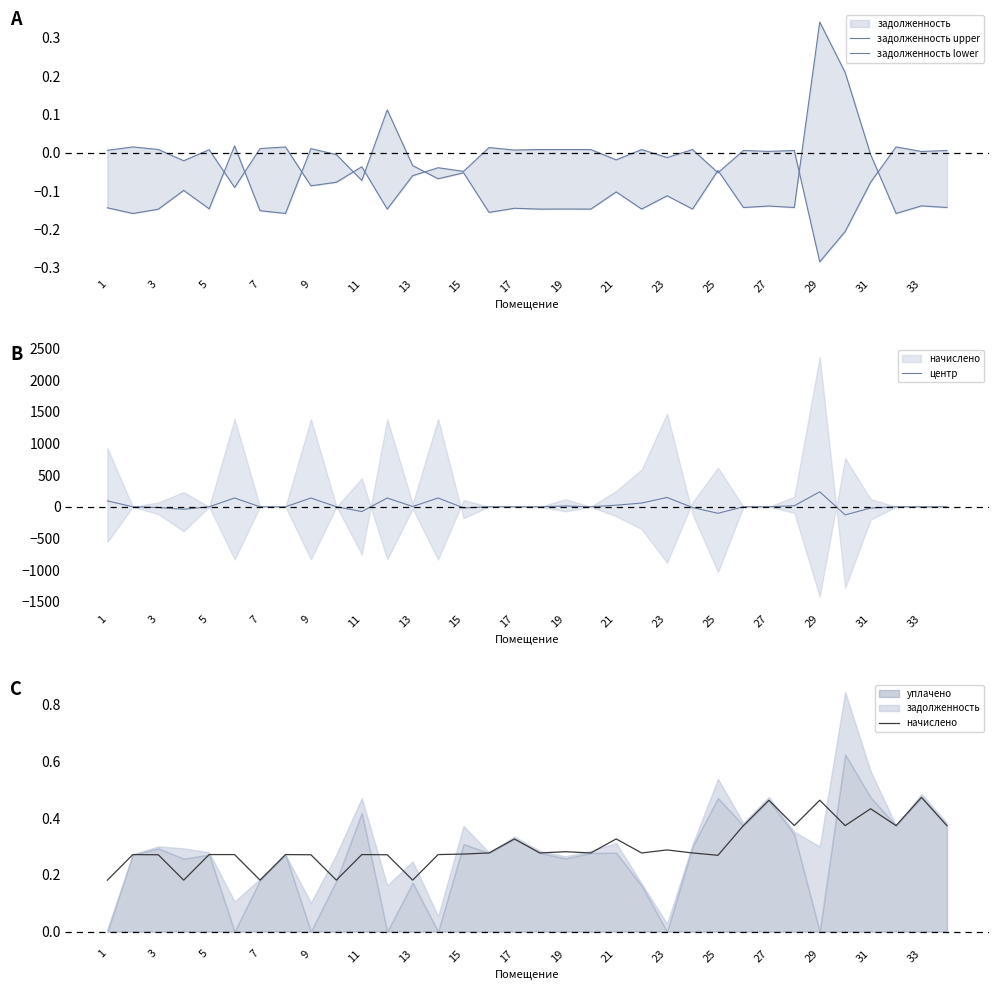

The value of центр at 7 is 0.0. True or false?

True